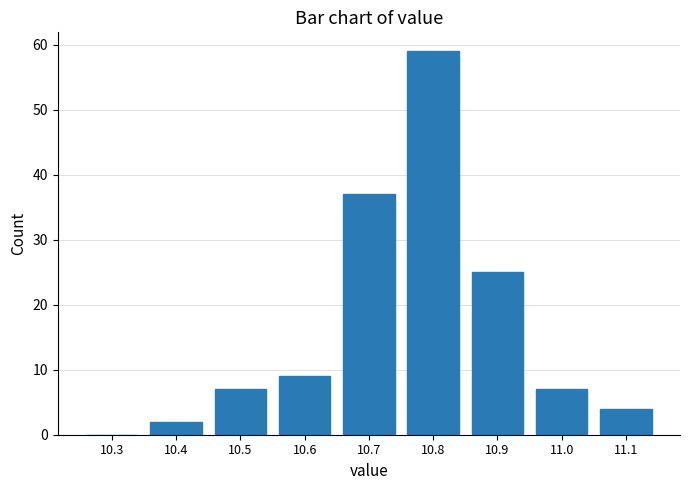

Reading left to right, transcribe all the data shown in this chart.

10.3=0	10.4=2	10.5=7	10.6=9	10.7=37	10.8=59	10.9=25	11.0=7	11.1=4